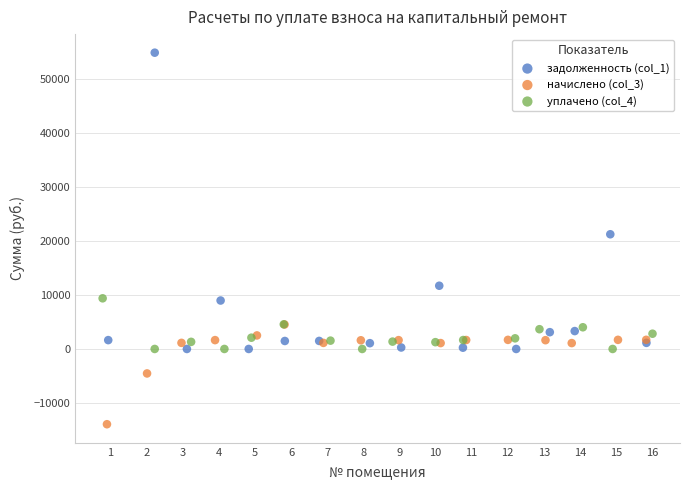

Which series has the largest Y range (max minus min)?

задолженность (col_1)